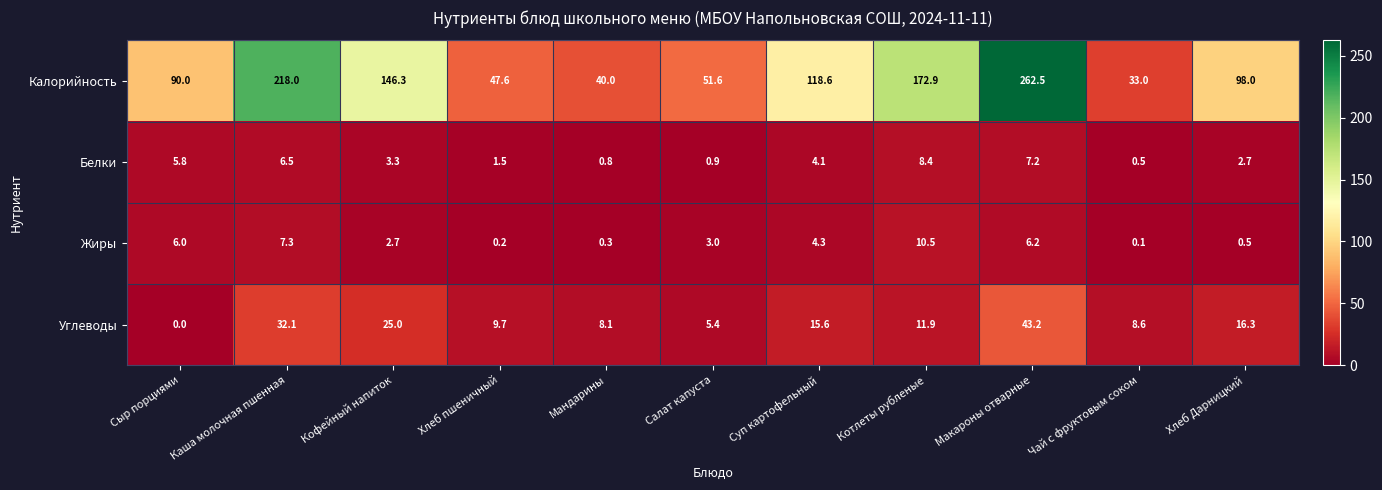

Which series has the largest total across all categories?

Калорийность